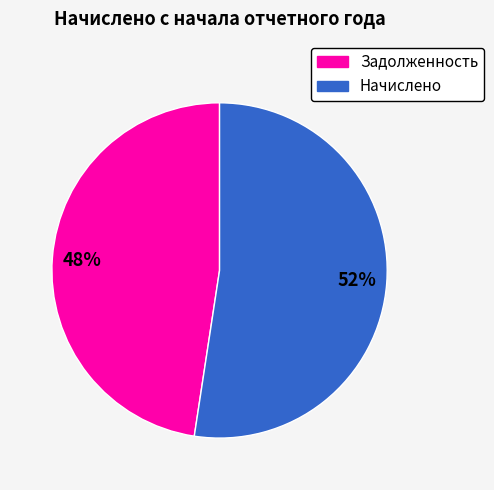

Is there any slice that represents more than half of the pie?

Yes